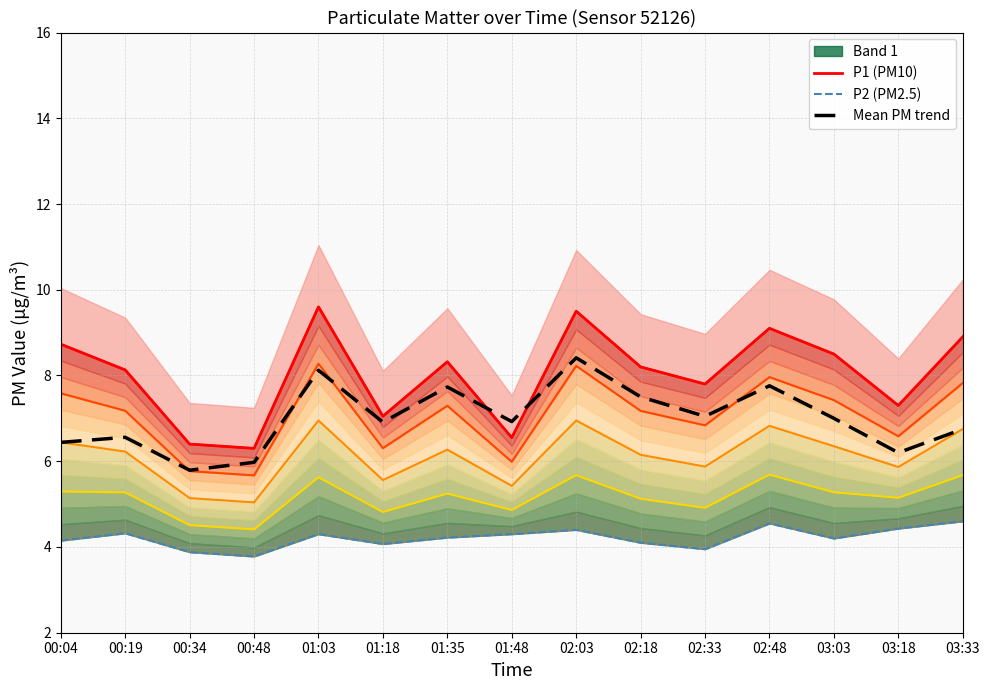

Is it true that P2 (PM2.5) equals 4.4 at 03:18?

True